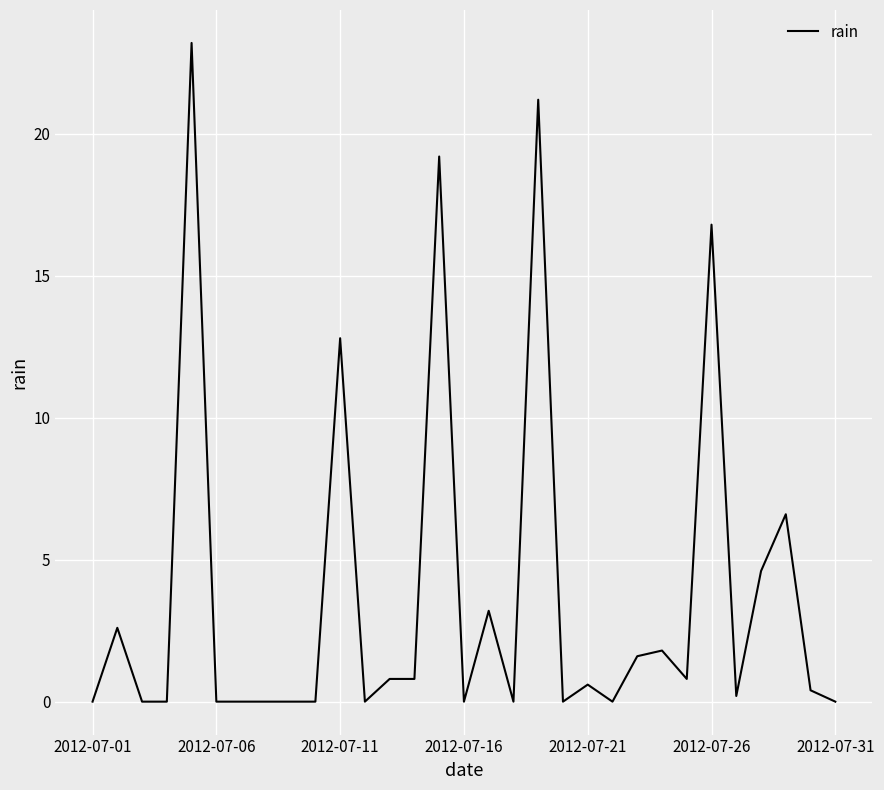

What is the difference between the maximum and minimum values?

23.2